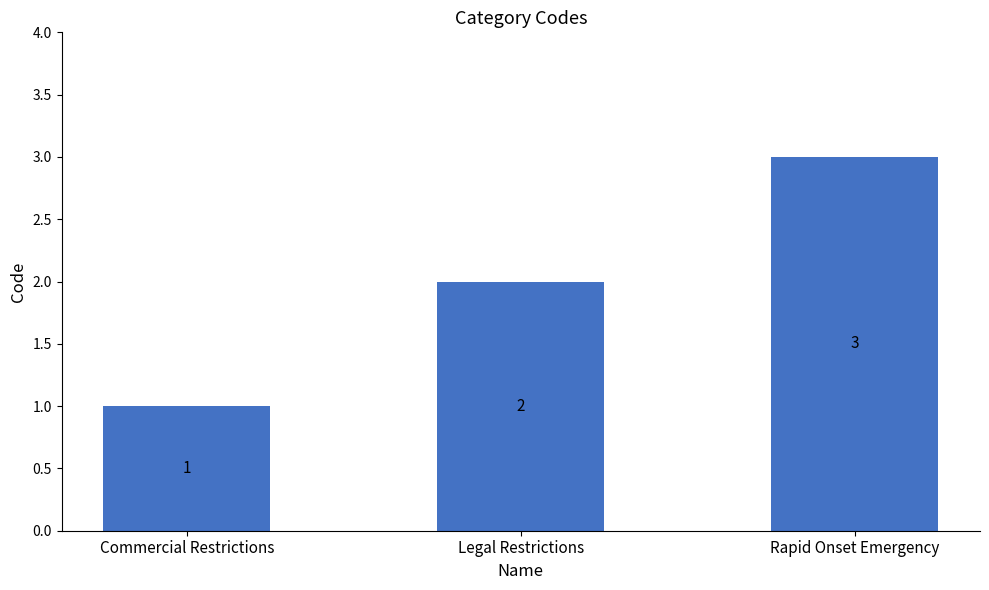

What position from the left is Rapid Onset Emergency?

3